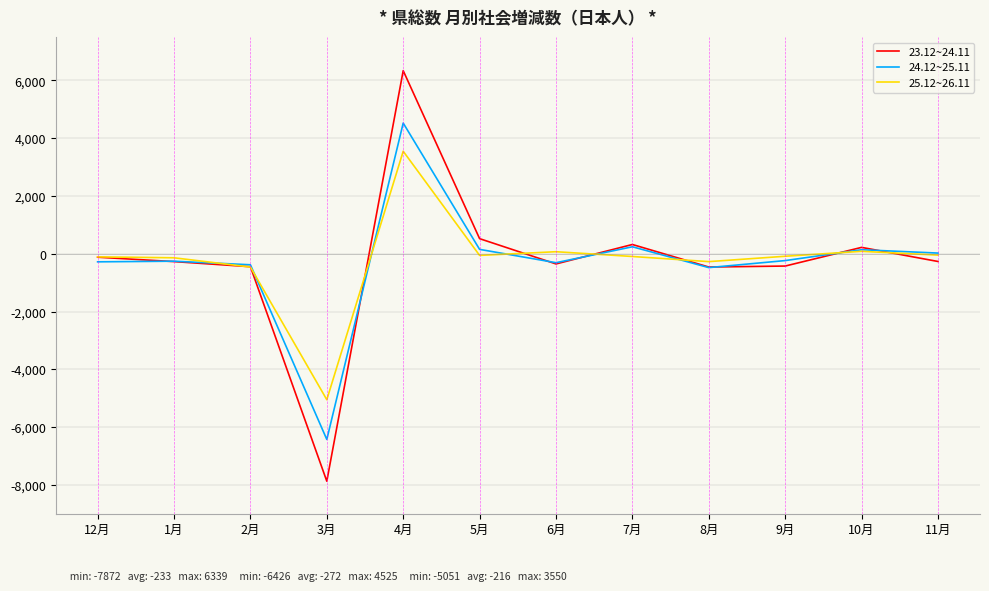

How many values in the 23.12~24.11 series are below -266?

6